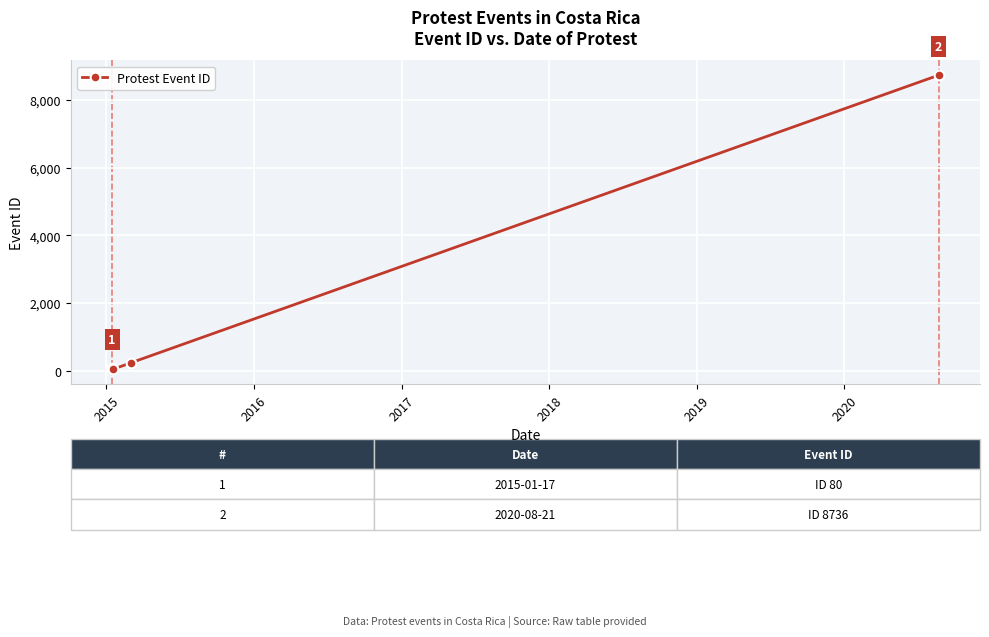

How many series are shown in this chart?

1